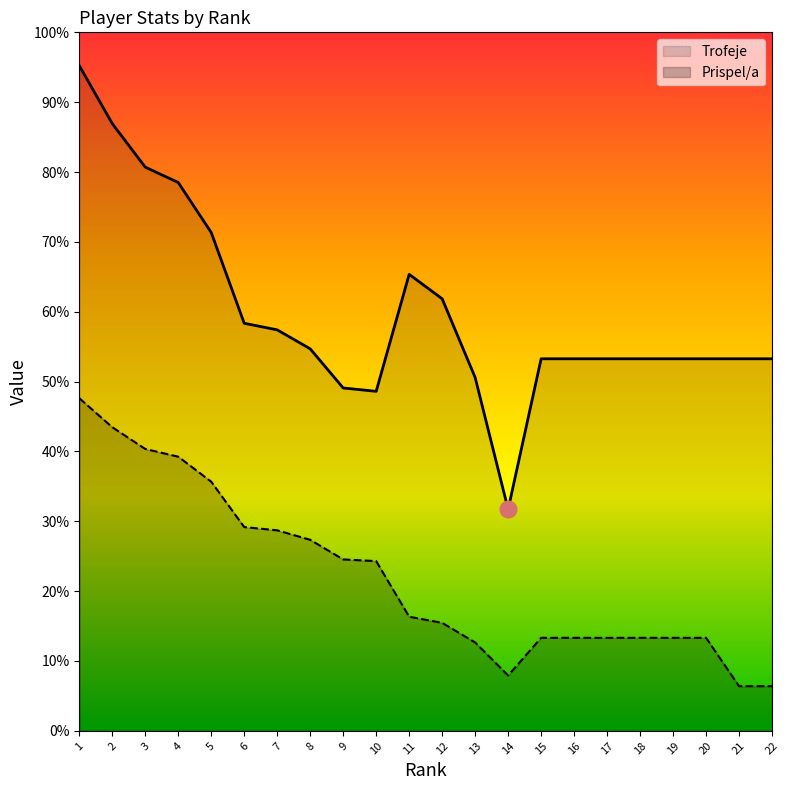

At 9, list the series in order from smallest to largest.

Prispel/a, Trofeje